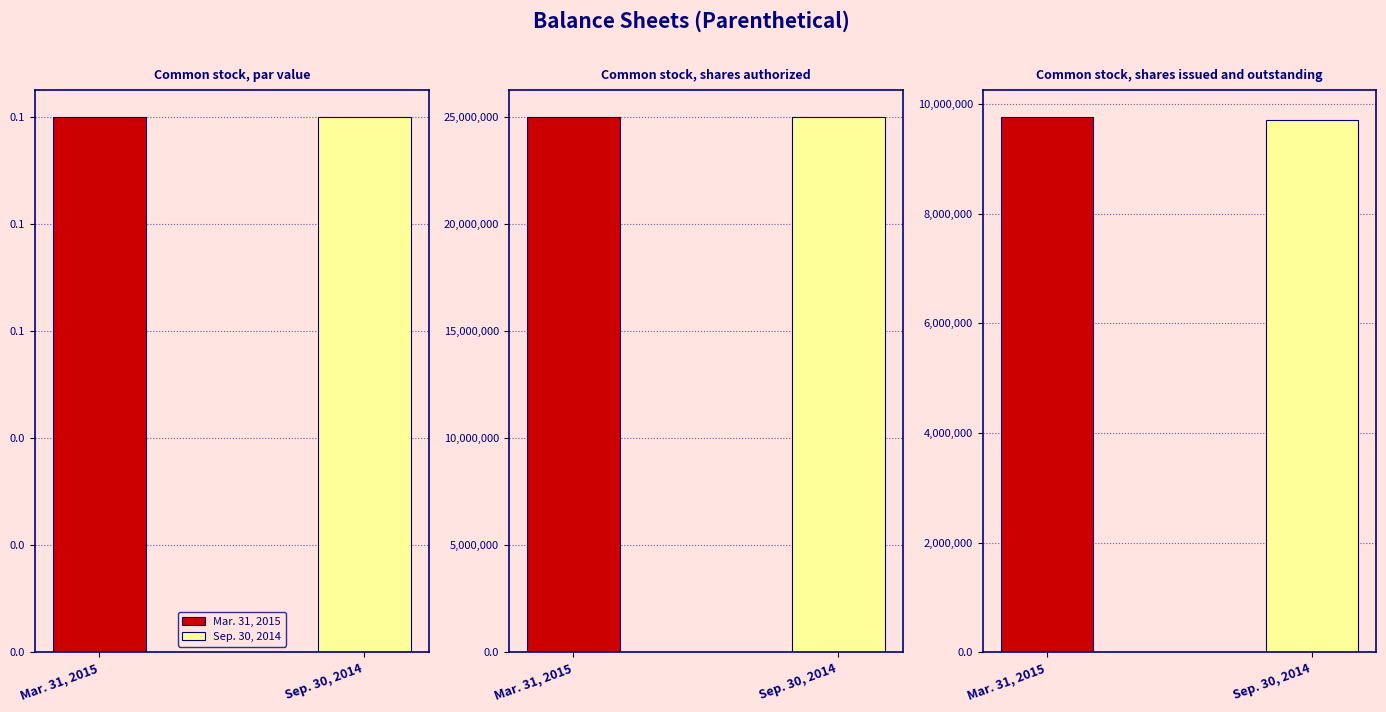

Is it true that Sep. 30, 2014 equals 5590972.3 at Common stock, shares authorized?

False